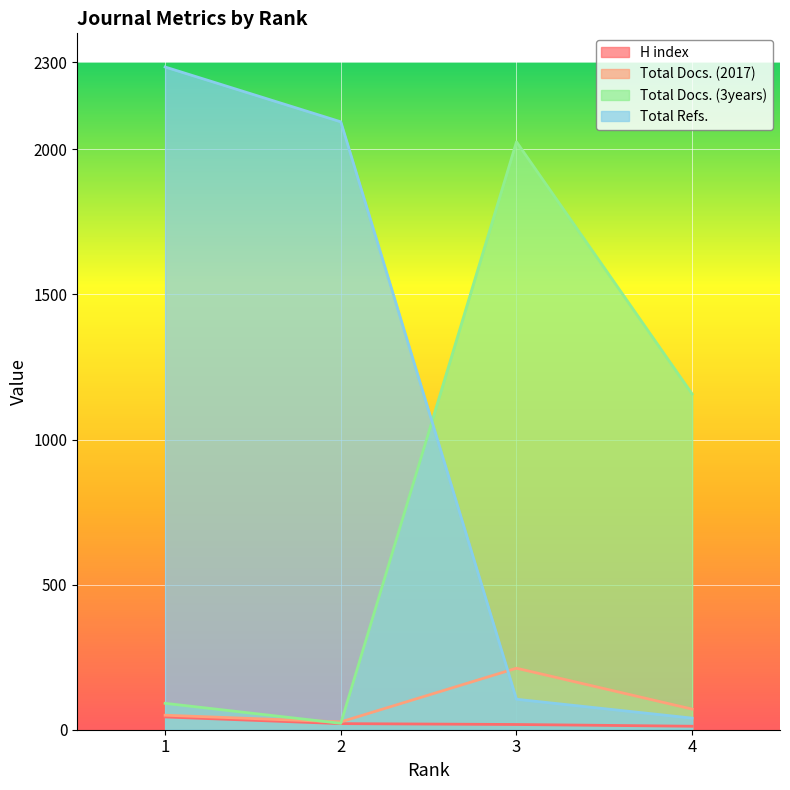

What is the sum of the H index values at 1 and 4?

56